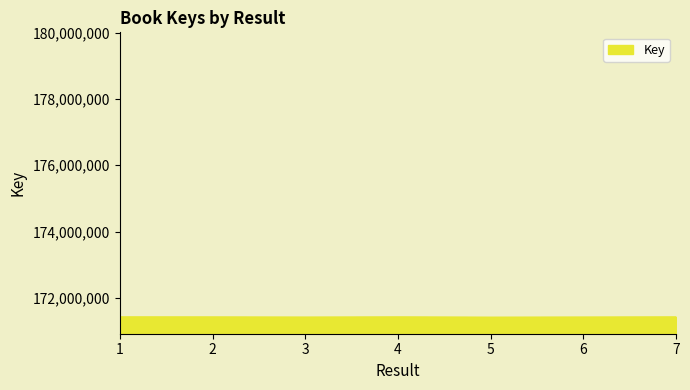

What is the greatest value displayed?

171433474